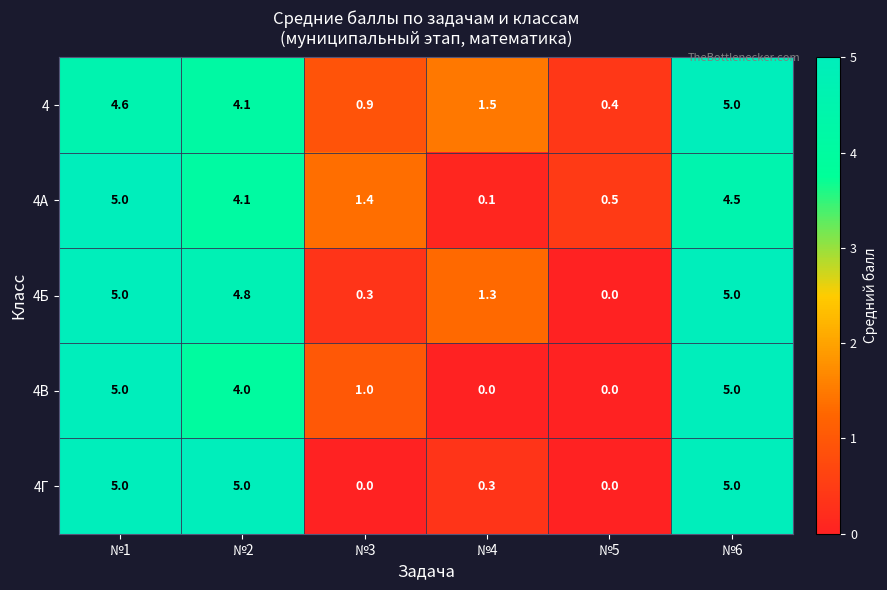

What is the spread (max minus min) of values at №4?

1.5